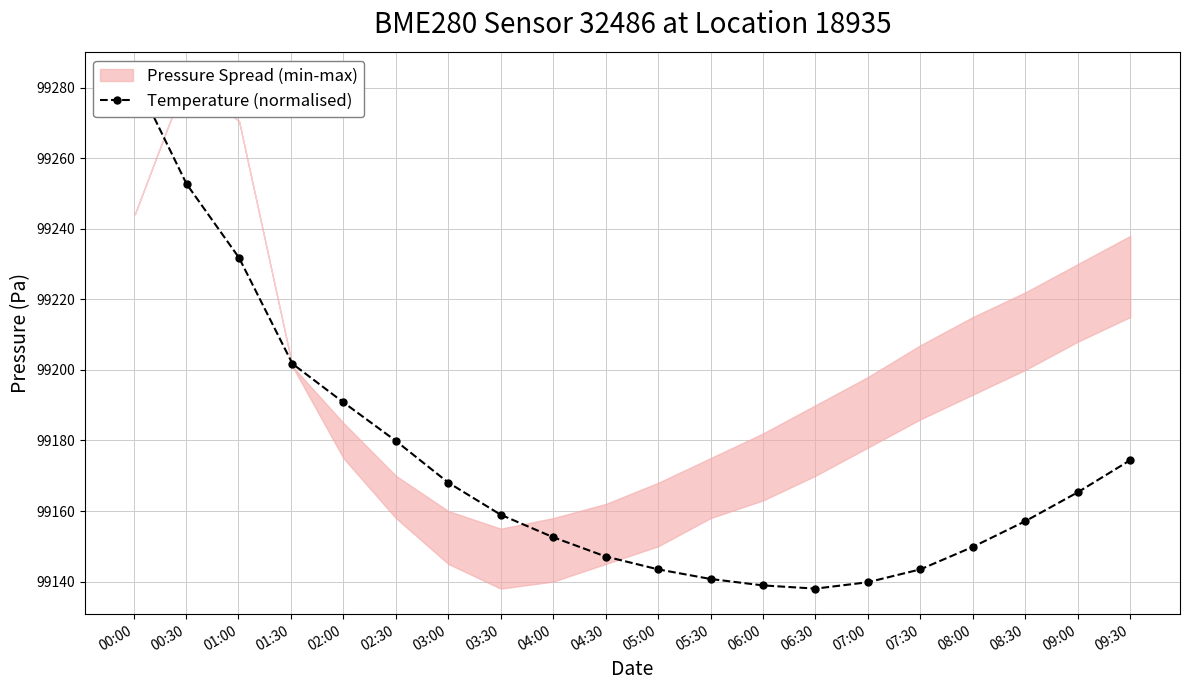

The chart shows a value of 67972.7 at 03:30. True or false?

False